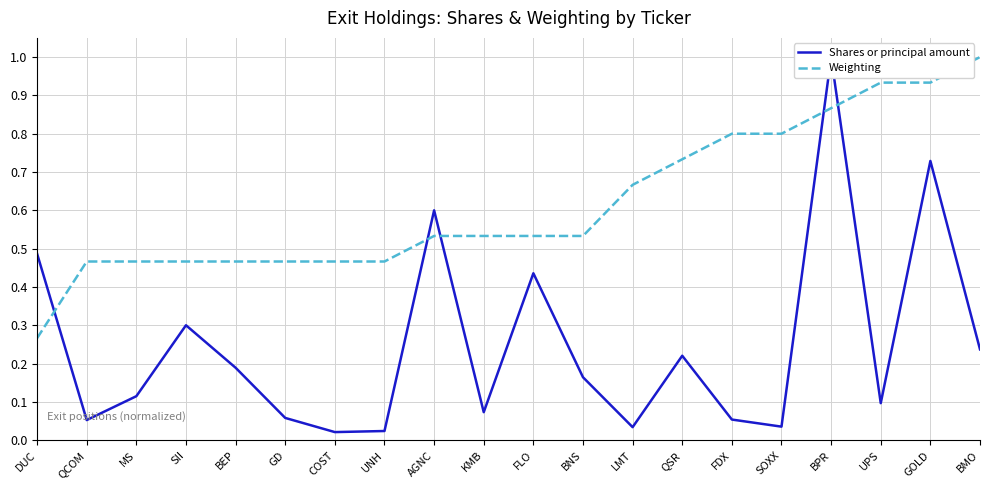

Which series has the largest total across all categories?

Weighting